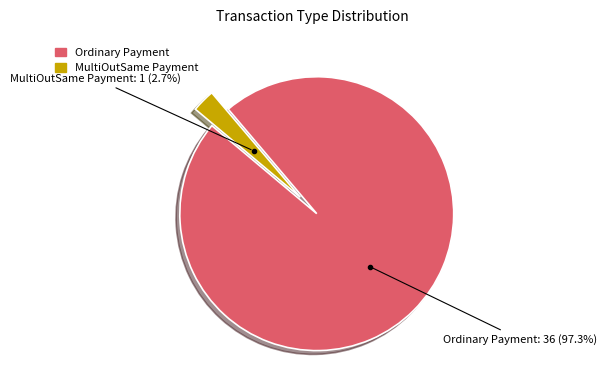

What percentage is the MultiOutSame Payment slice, to the nearest percent?

3%